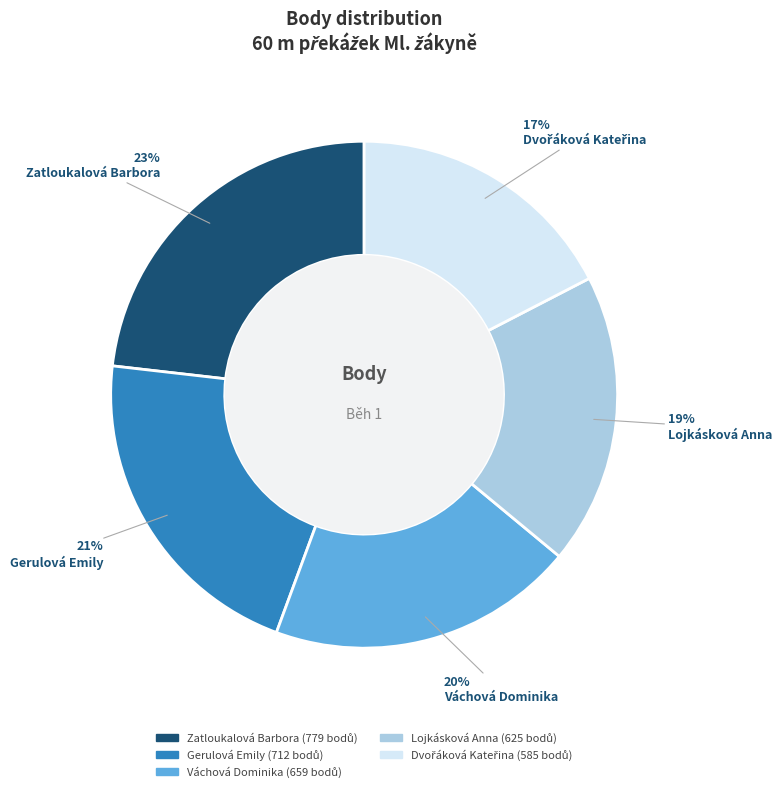

What percentage is the Lojkásková Anna slice, to the nearest percent?

19%